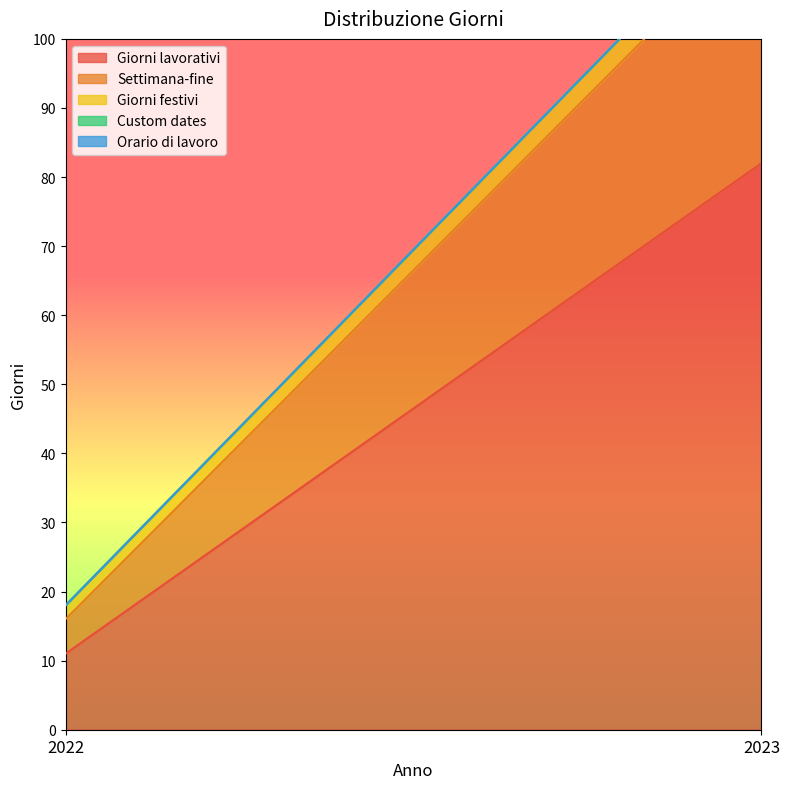

Is the value of Settimana-fine at 2023 greater than the value of Giorni festivi at 2022?

Yes